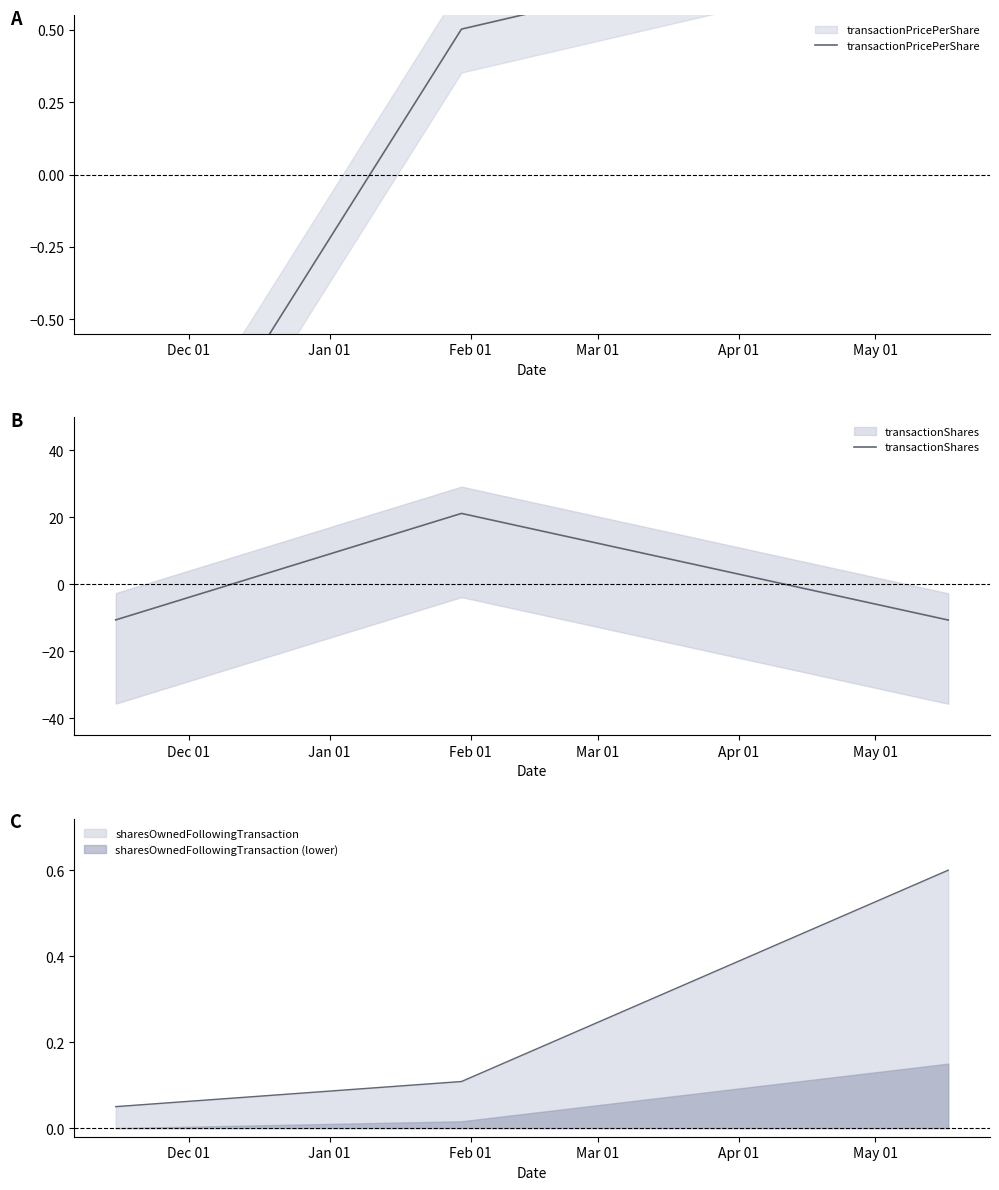

What is the maximum value for sharesOwnedFollowingTransaction?

0.6